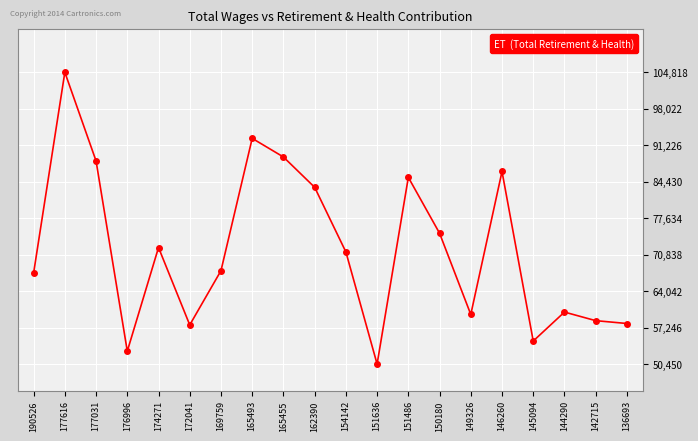

What is the sum of the values at 142715 and 172041?

116280